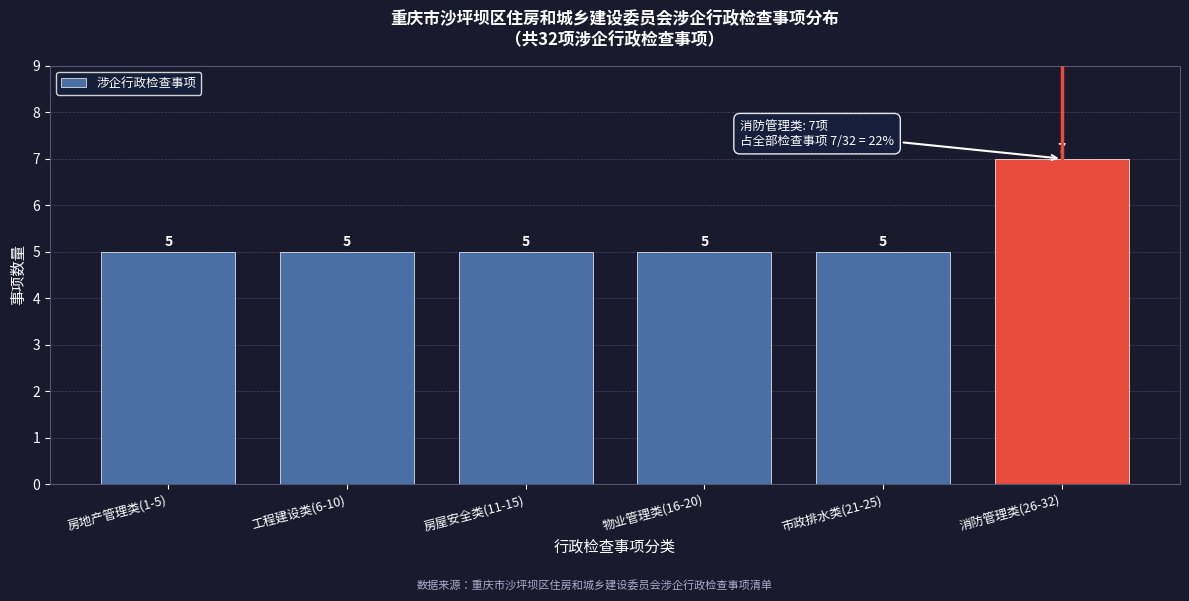

Reading left to right, transcribe all the data shown in this chart.

房地产管理类(1-5)=5	工程建设类(6-10)=5	房屋安全类(11-15)=5	物业管理类(16-20)=5	市政排水类(21-25)=5	消防管理类(26-32)=7